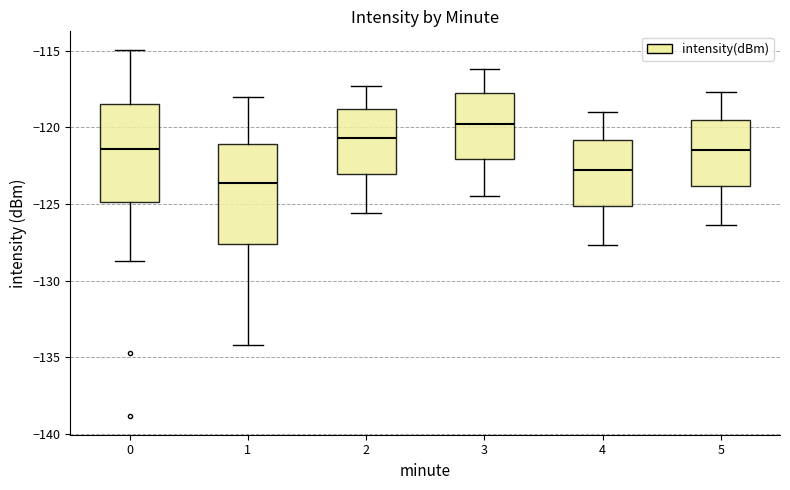

Reading left to right, transcribe this box plot: for each box, give where its median line is, the range the box spans, and where its two whiskers end, as read against the y-axis. The values are not printed on the chart, so give them approximately, as read against the axis.

0: median -121.5, box -125.0 to -118.5, whiskers -128.5 to -115.0
1: median -123.5, box -127.5 to -121.0, whiskers -134.0 to -118.0
2: median -120.5, box -123.0 to -119.0, whiskers -125.5 to -117.5
3: median -120.0, box -122.0 to -117.5, whiskers -124.5 to -116.0
4: median -123.0, box -125.0 to -121.0, whiskers -127.5 to -119.0
5: median -121.5, box -124.0 to -119.5, whiskers -126.5 to -117.5